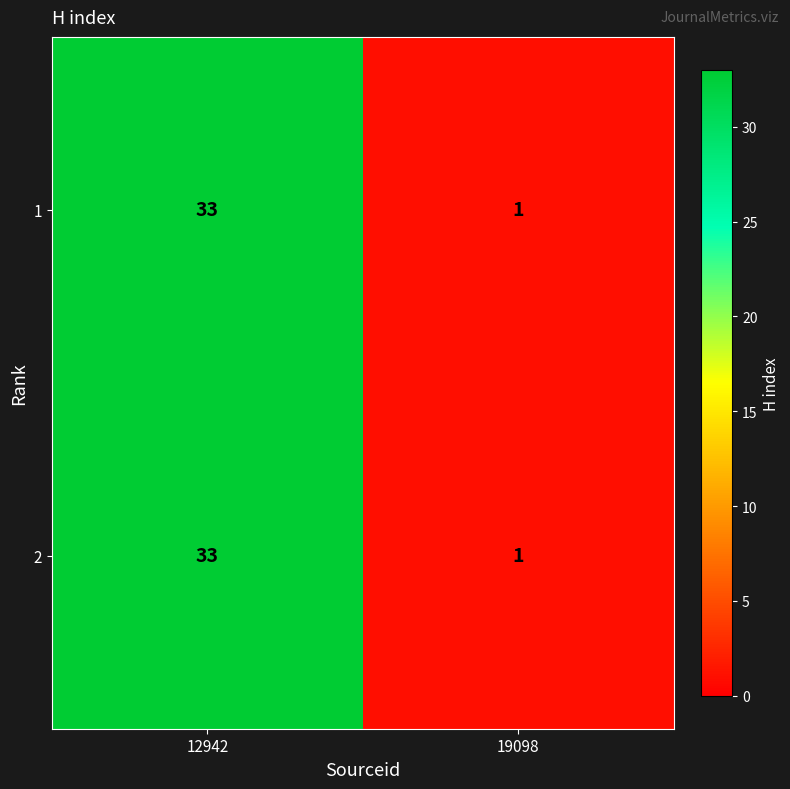

What value does the 2 series have at 12942, to the nearest 5?

35